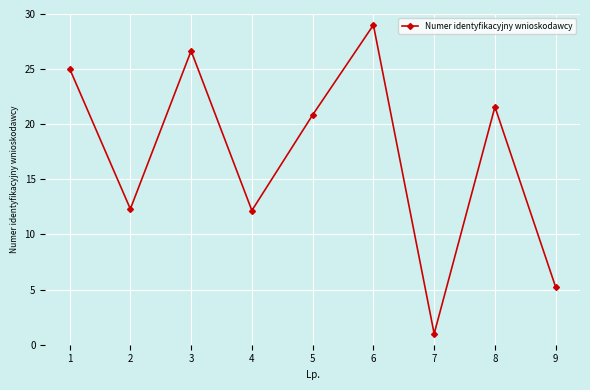

Which label corresponds to the smallest value in the chart?

7